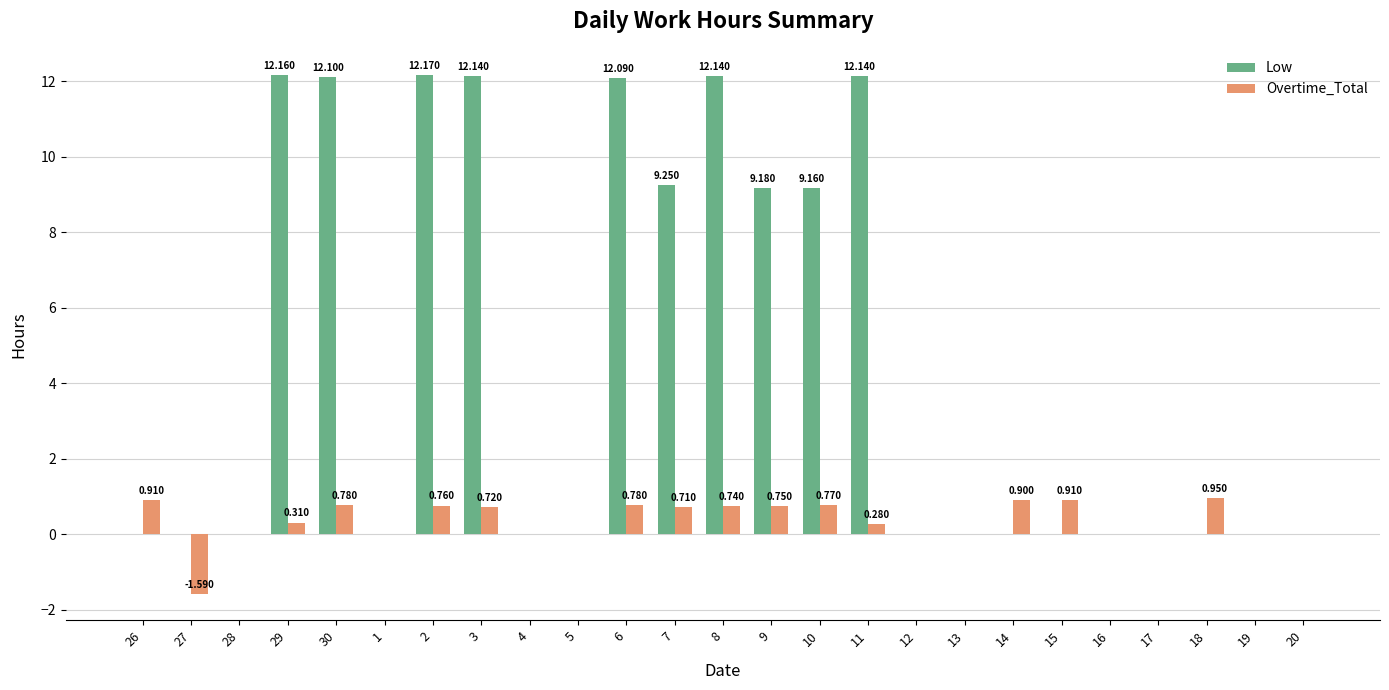

Is the value of Overtime_Total at 13 greater than the value of Low at 8?

No